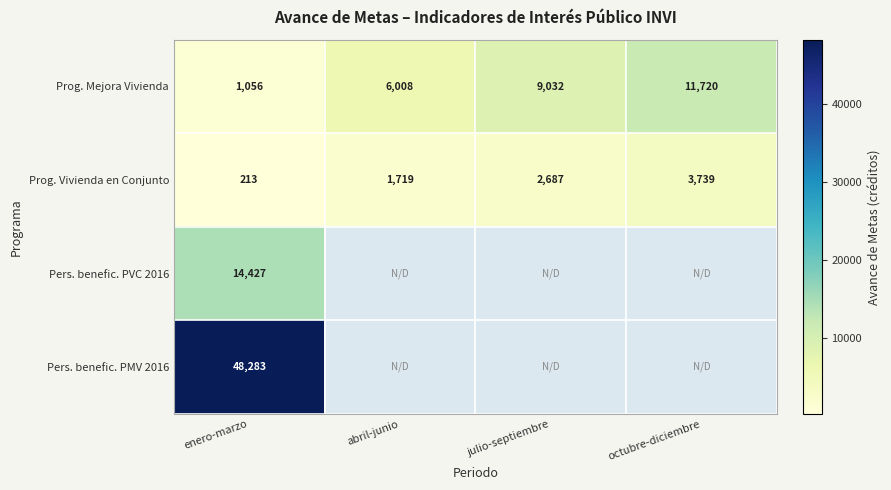

What is the spread (max minus min) of values at enero-marzo?

48070